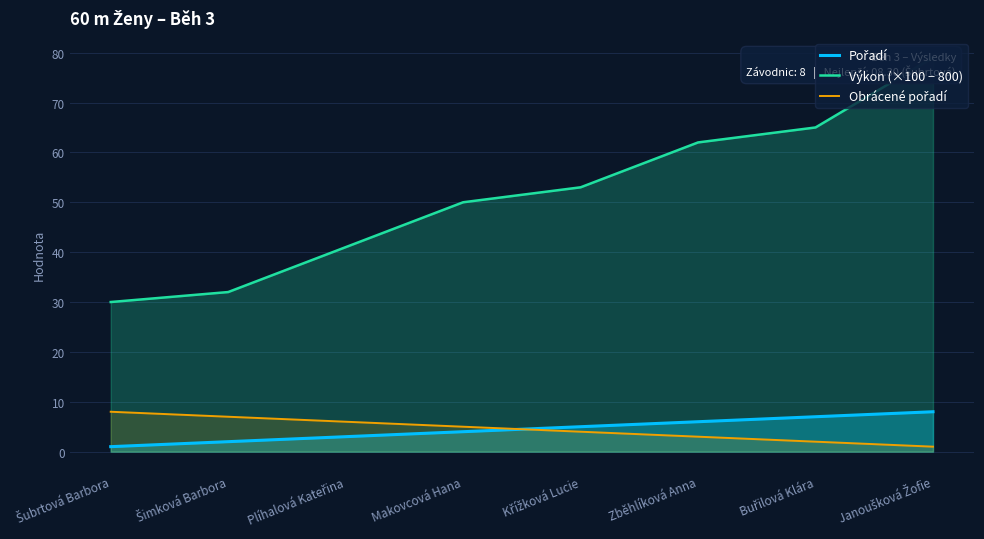

Is the value of Výkon (×100 − 800) at Zběhlíková Anna greater than the value of Pořadí at Křížková Lucie?

Yes